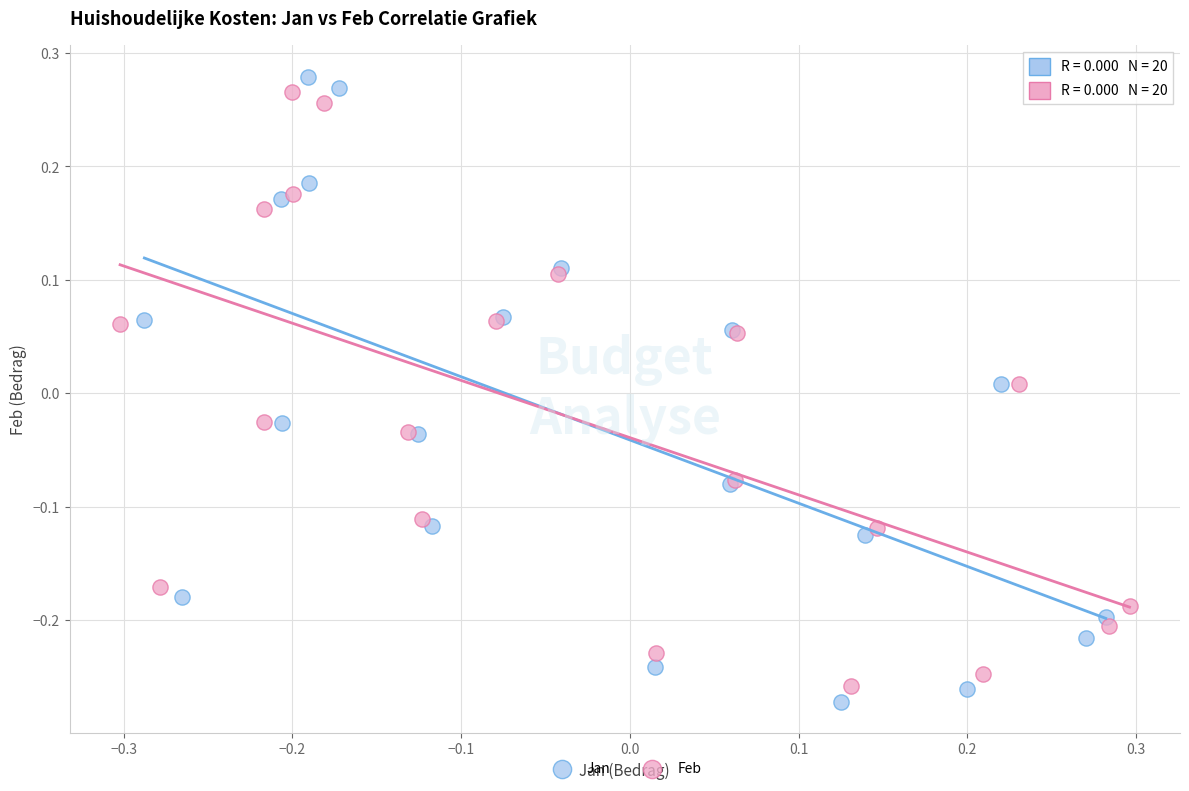

Which series has the largest Y range (max minus min)?

Jan